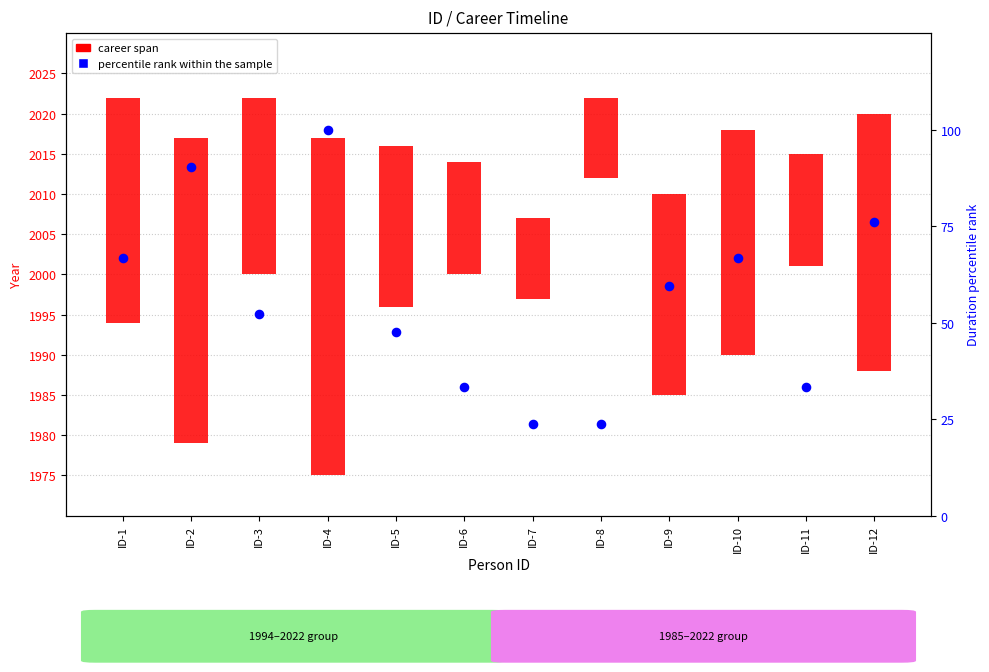

What is the ratio of the value at ID-6 to the value at ID-8?

1.4